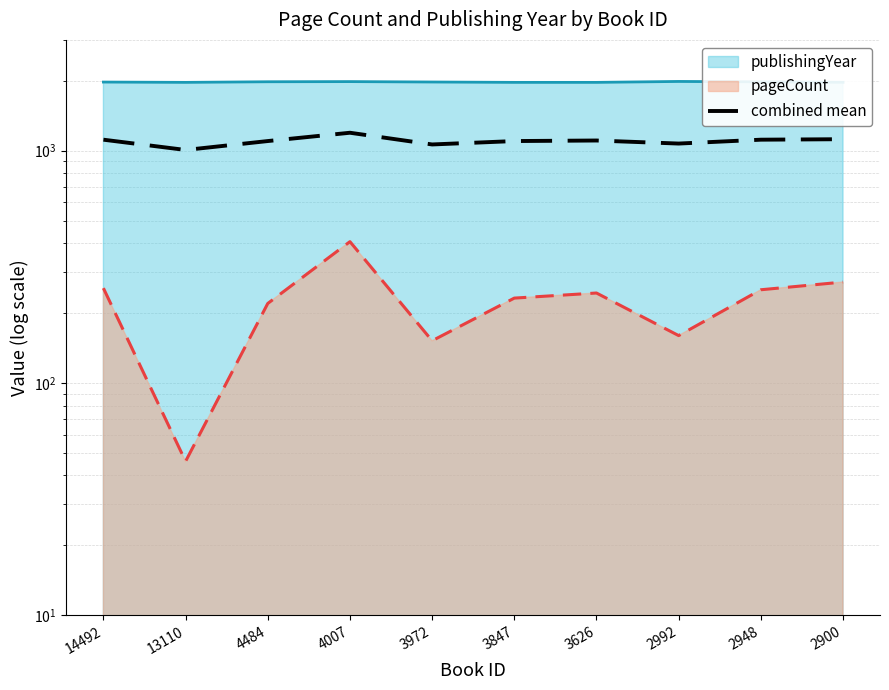

True or false: the data has more than 1 interior local peaks.

True